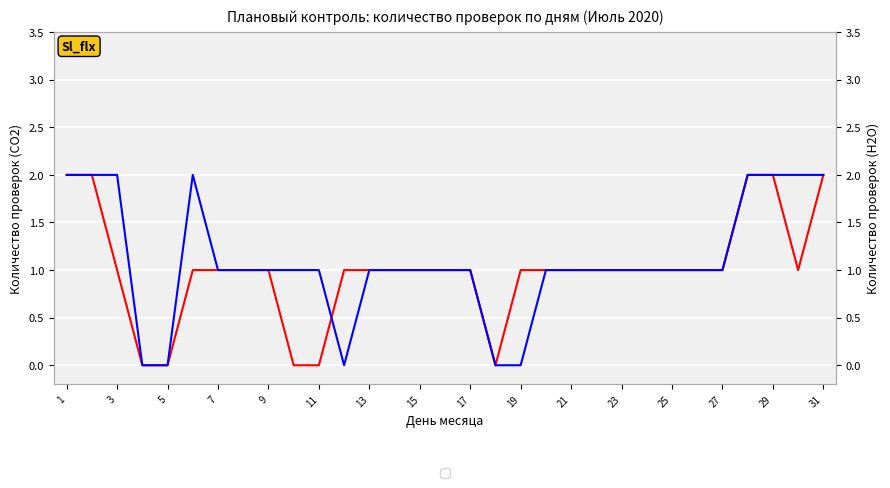

Rank the series by their average value, from lowest to highest.

CO2, H2O